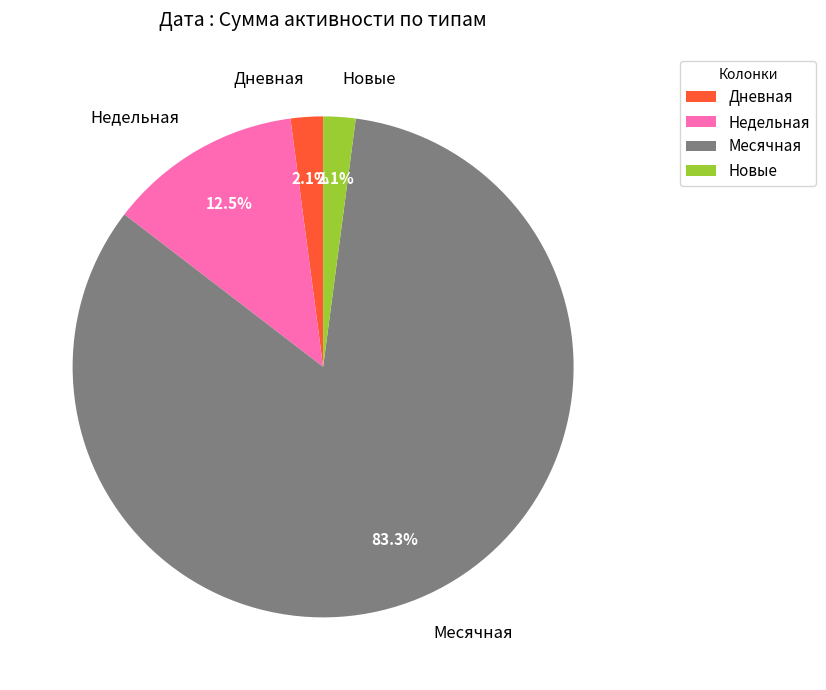

Does Дневная represent more than half of the total?

No